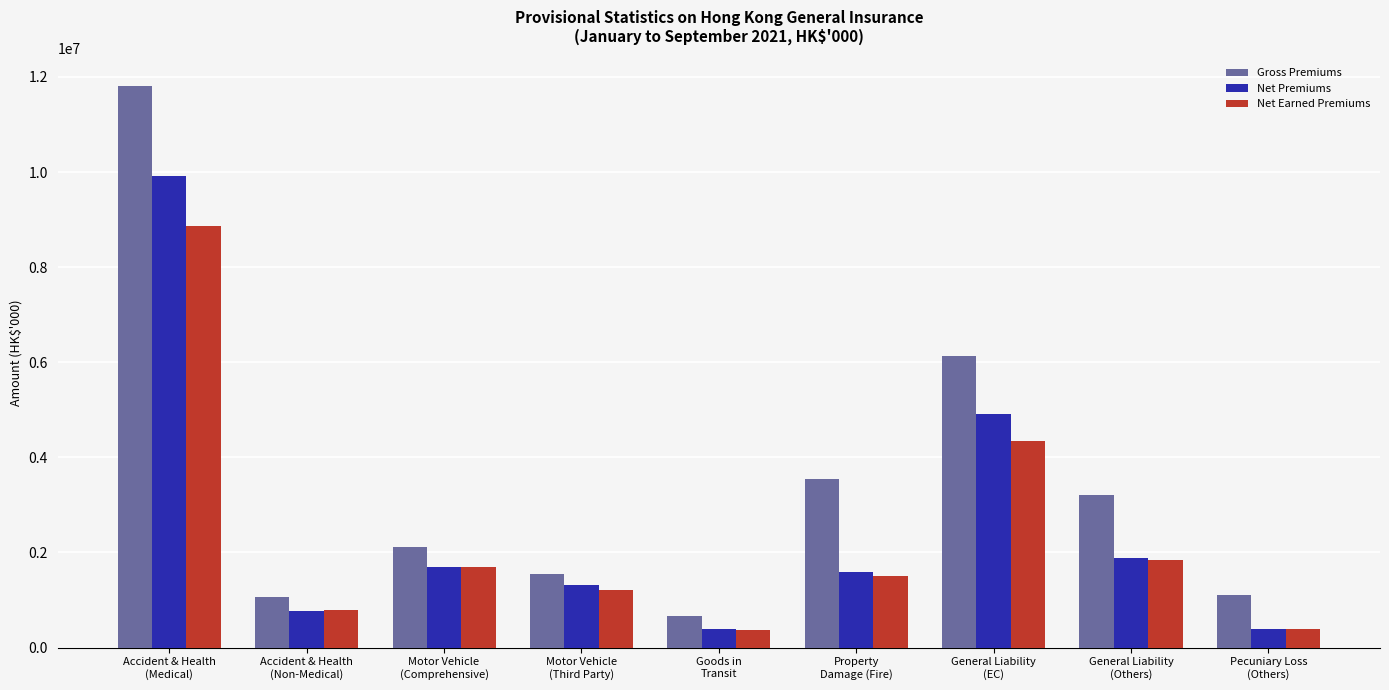

What is the minimum value shown in the chart?

368178